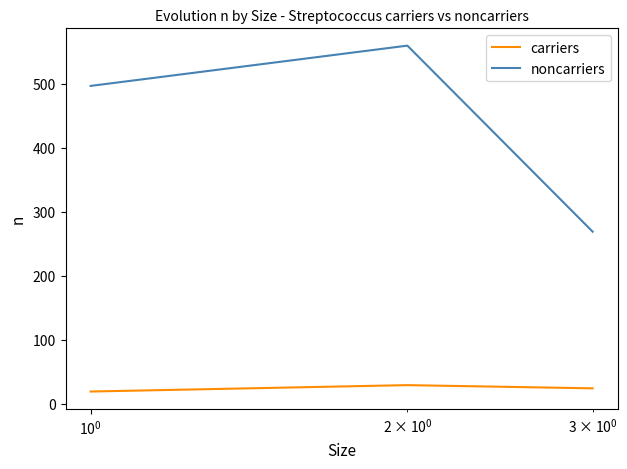

What is the lowest value of the carriers series?

19